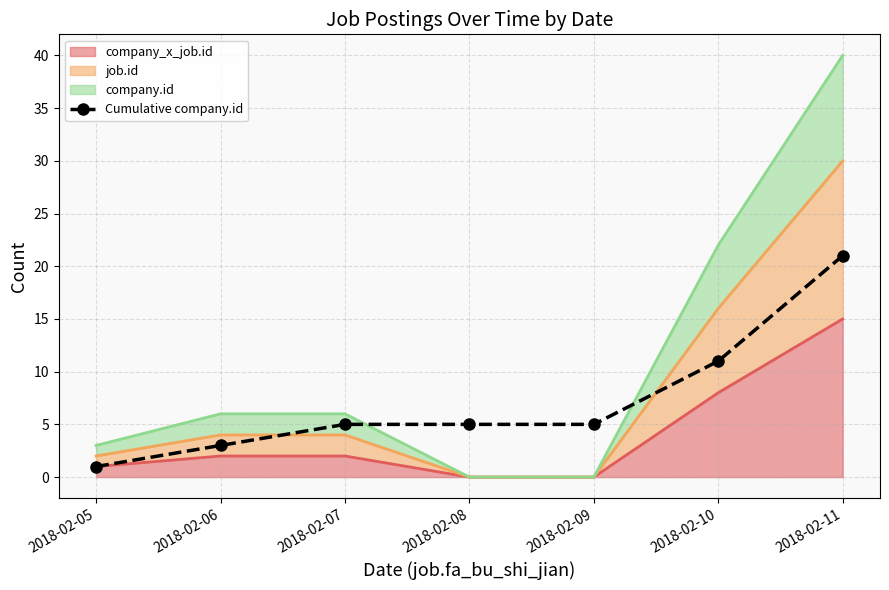

What is the value of the 4th point from the left?

5